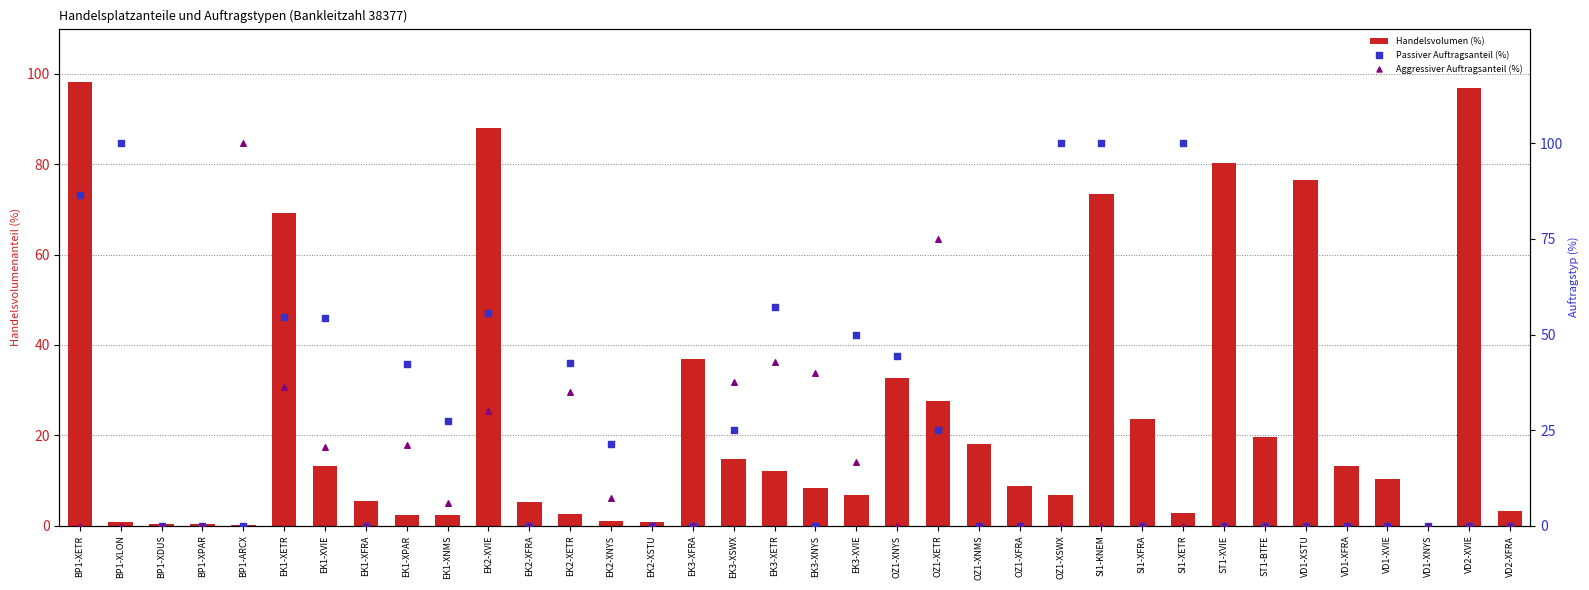

Which series reaches the minimum Y coordinate?

Handelsvolumen (%)